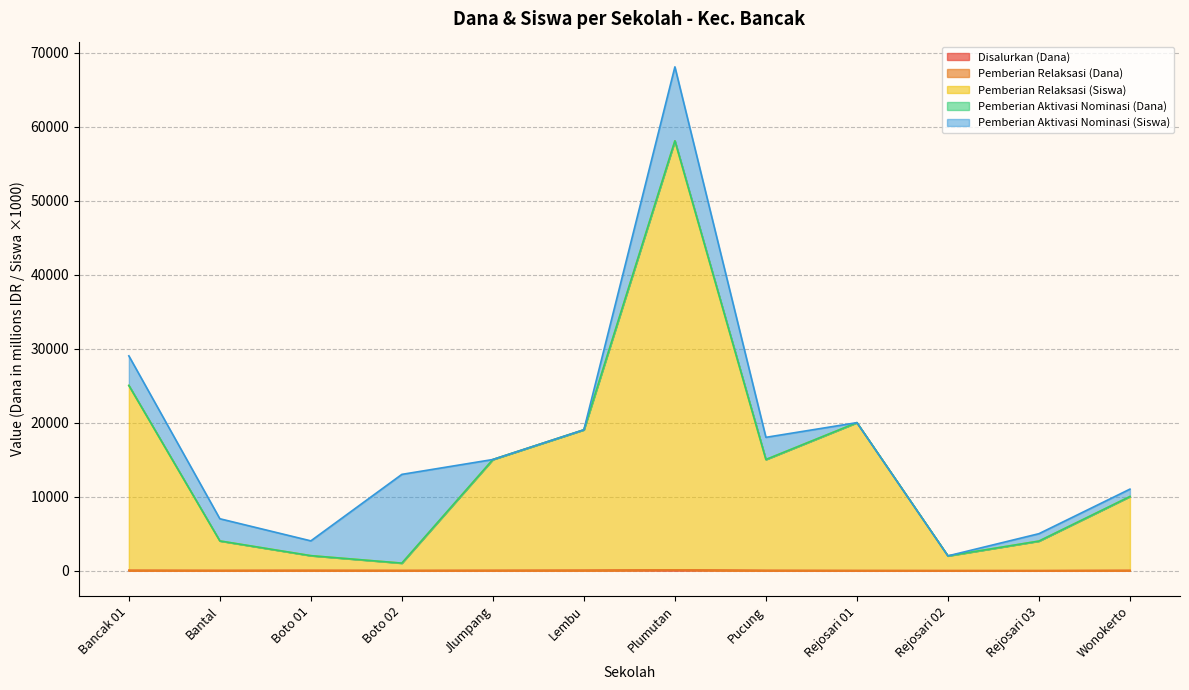

Where is the first local maximum for Disalurkan (Dana)?

Boto 01